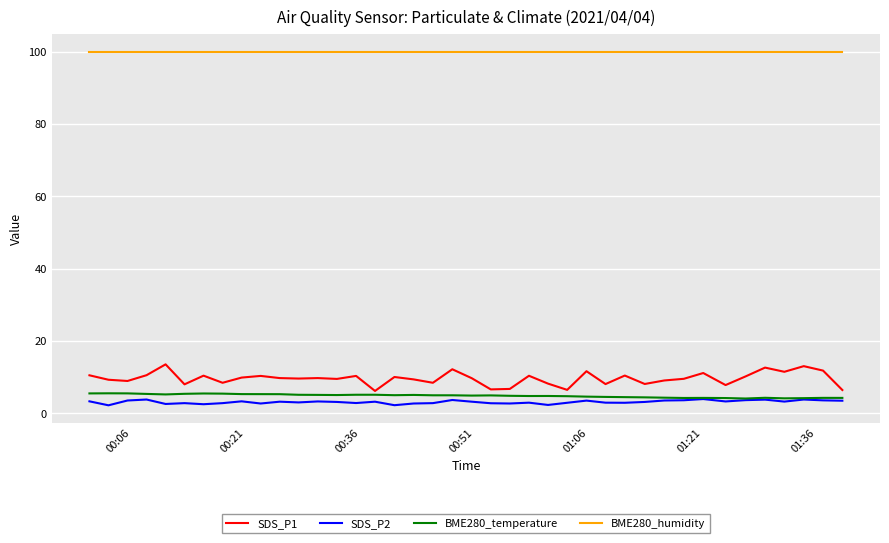

True or false: BME280_humidity and SDS_P2 intersect in this chart.

False